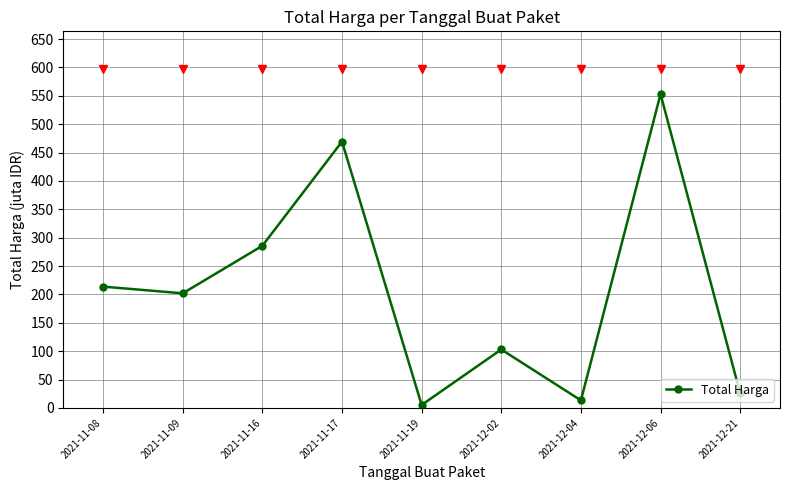

Is it true that the value at 2021-12-02 is 103.0?

True